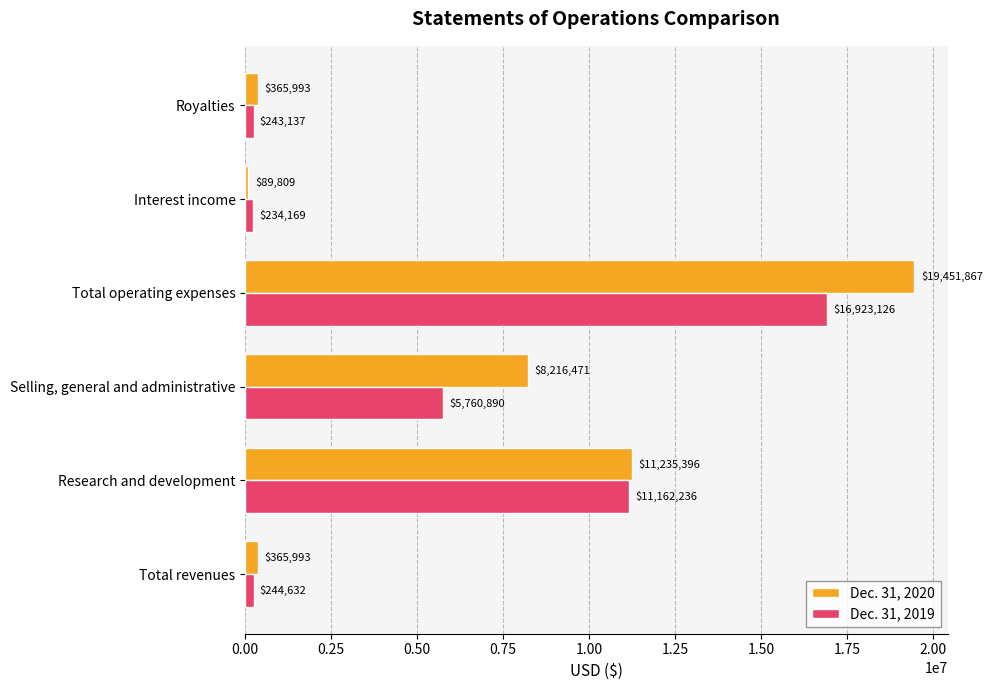

What is the sum of all Dec. 31, 2020 values?

39725529